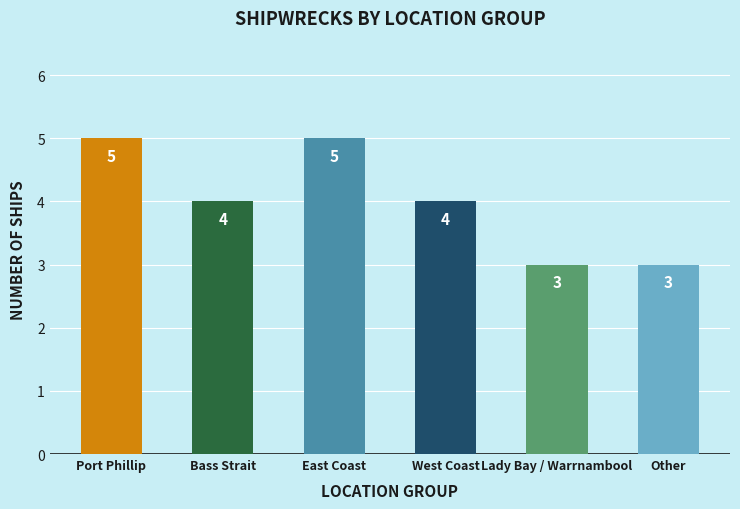

The value at Bass Strait is 4. True or false?

True